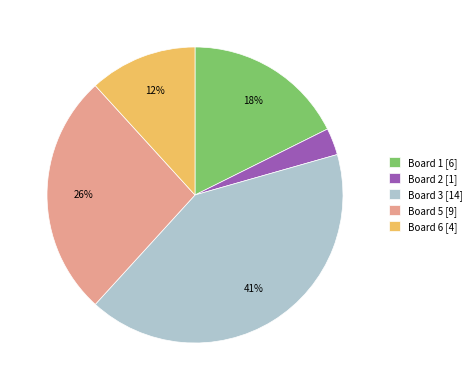

How many slices are in this pie chart?

5